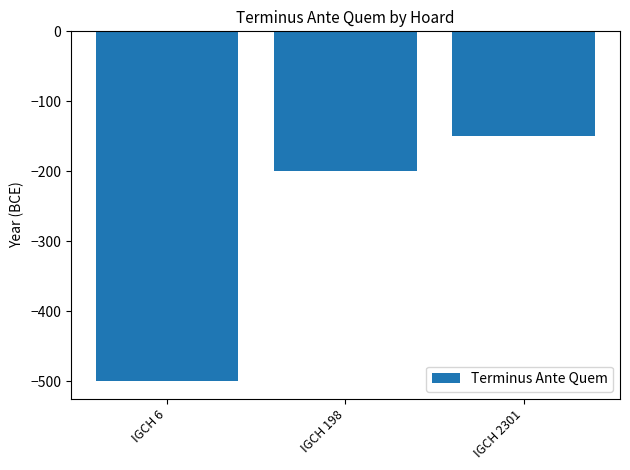

Does the chart contain any negative values?

Yes